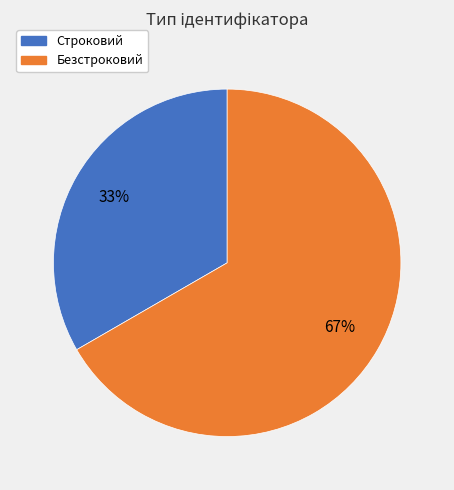

The Строковий slice represents 25% of the pie. True or false?

False